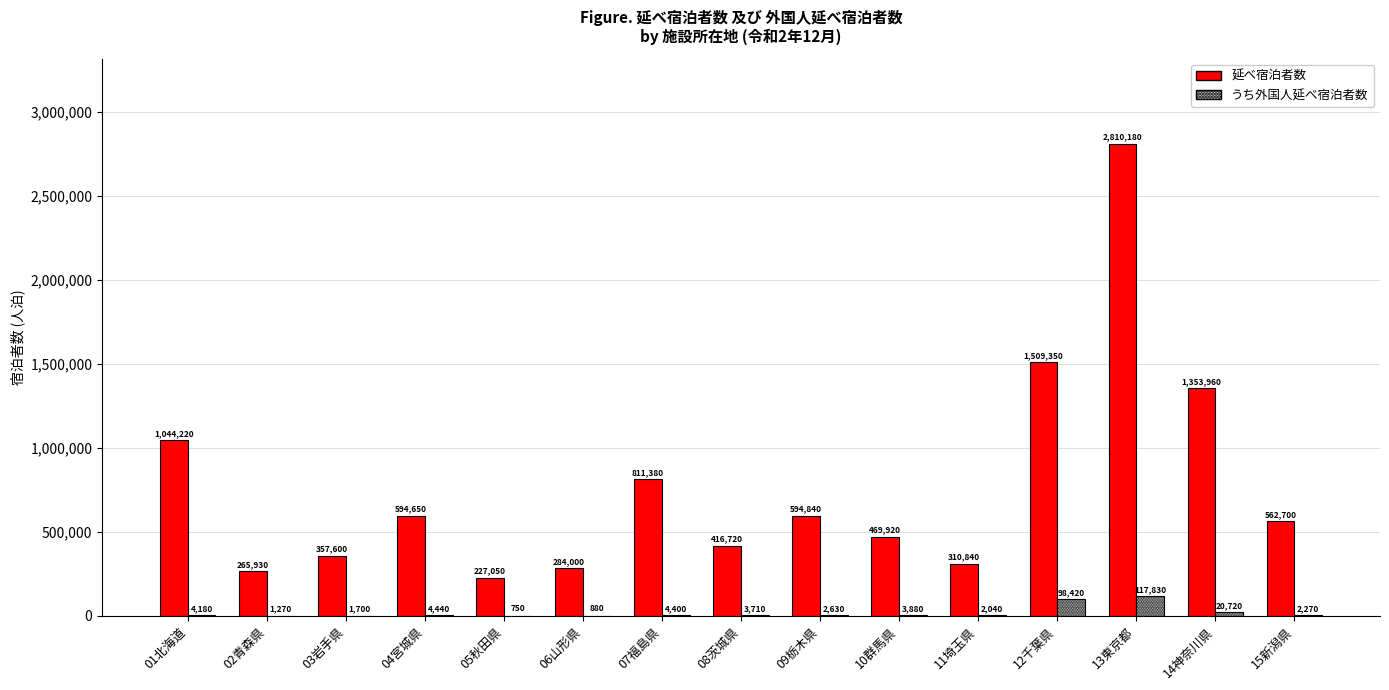

The うち外国人延べ宿泊者数 series shows 2630 at 09栃木県. True or false?

True